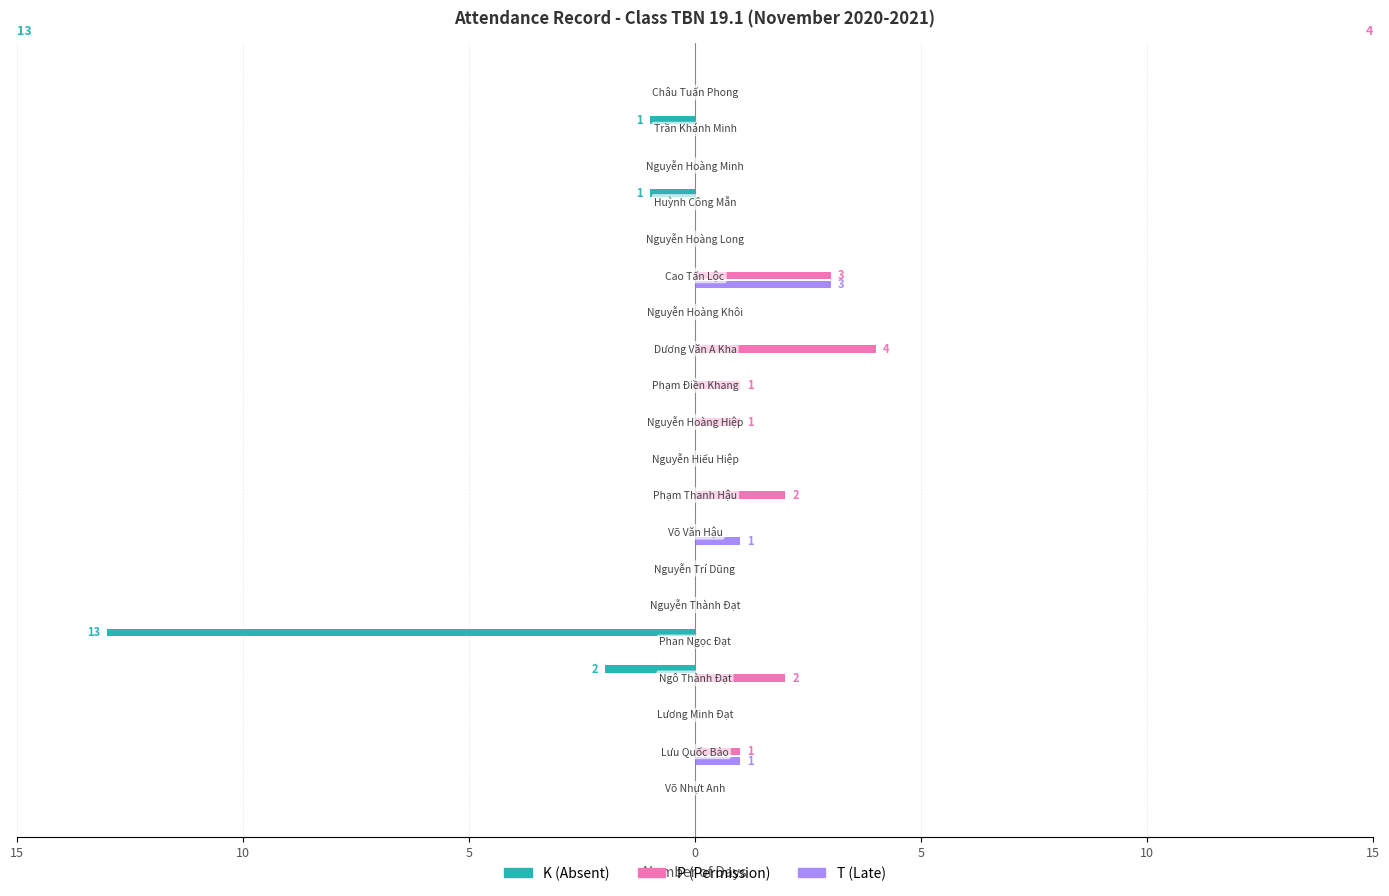

What are all the series names shown in the legend?

K (Absent), P (Permission), T (Late)